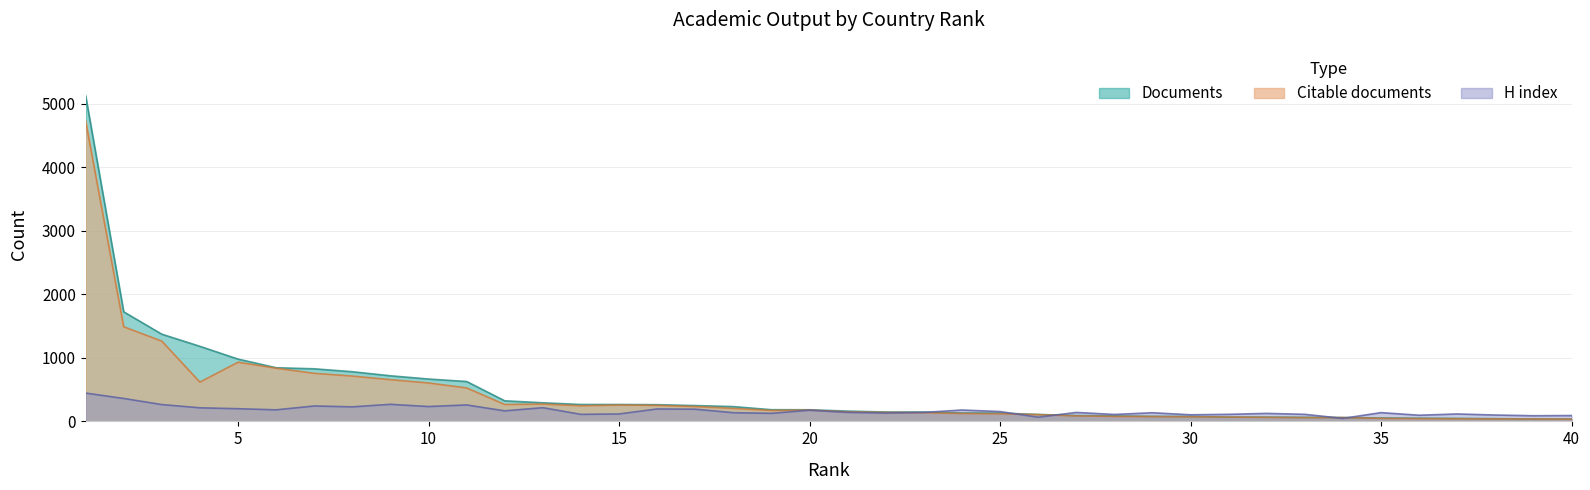

True or false: Documents and Citable documents cross at least once.

False